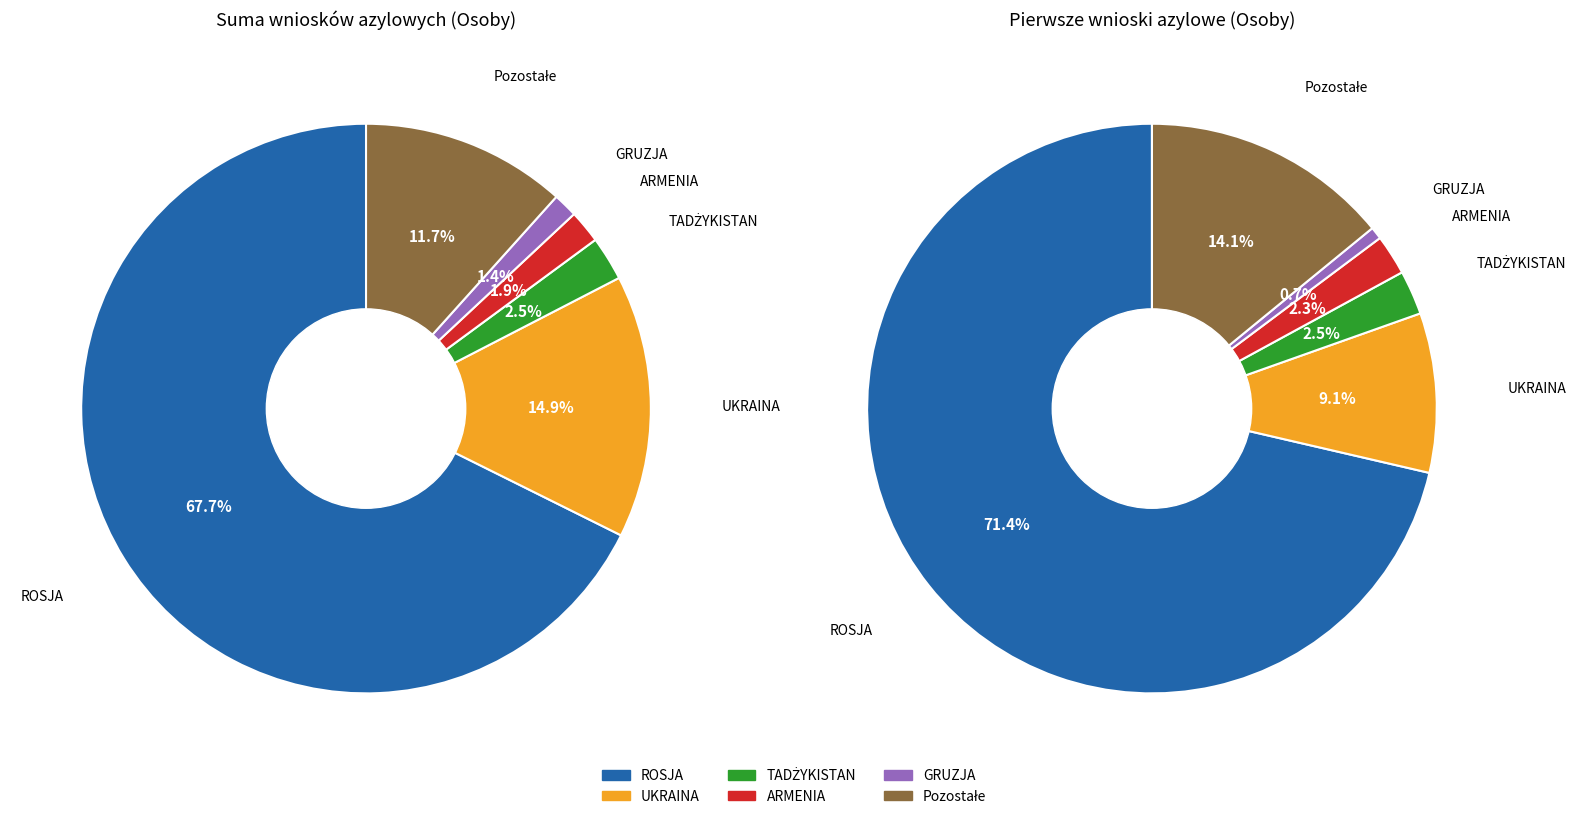

Approximately how many times larger is the value at GRUZJA compared to TADŻYKISTAN?

0.6